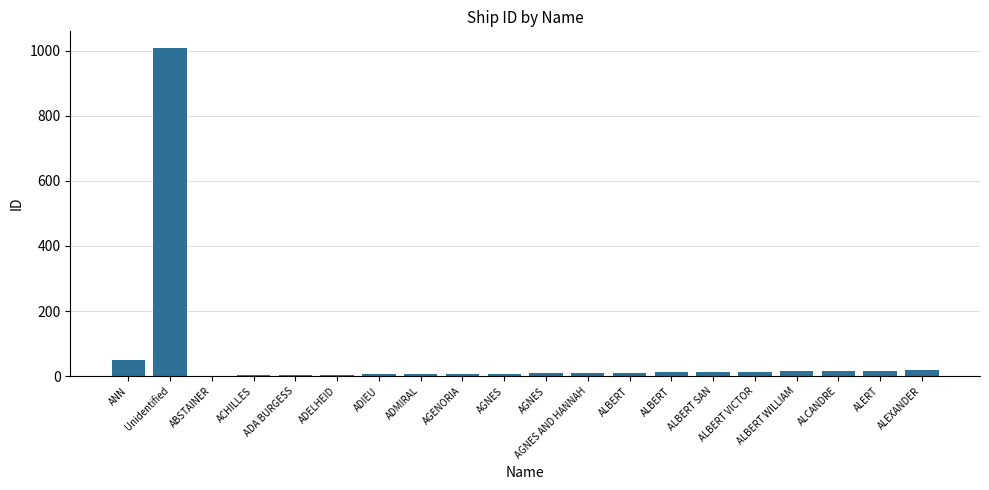

What is the maximum value shown in the chart?

1009